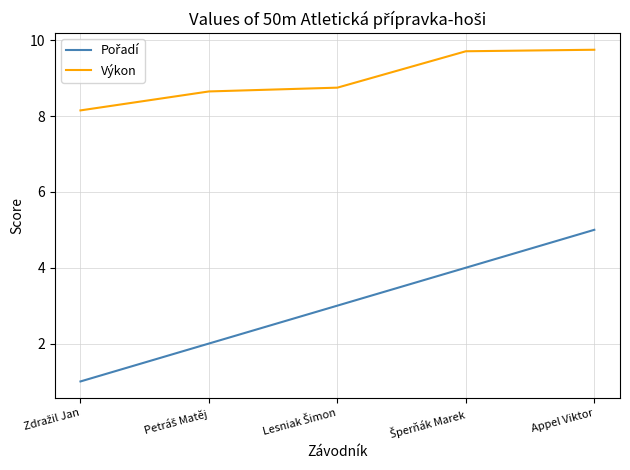

What is the difference between the maximum and second lowest values in the Výkon series?

1.1